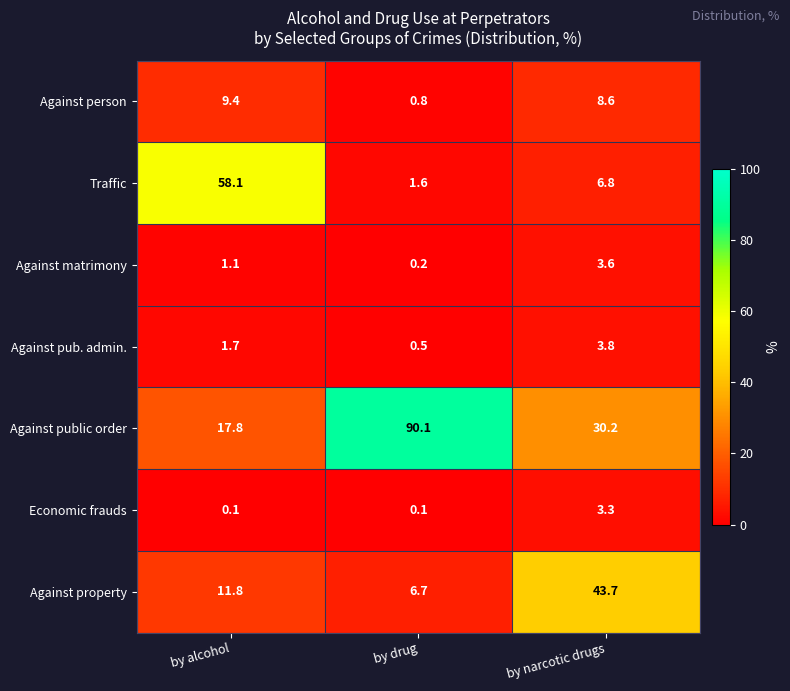

At which label does Against public order first exceed 30?

by drug